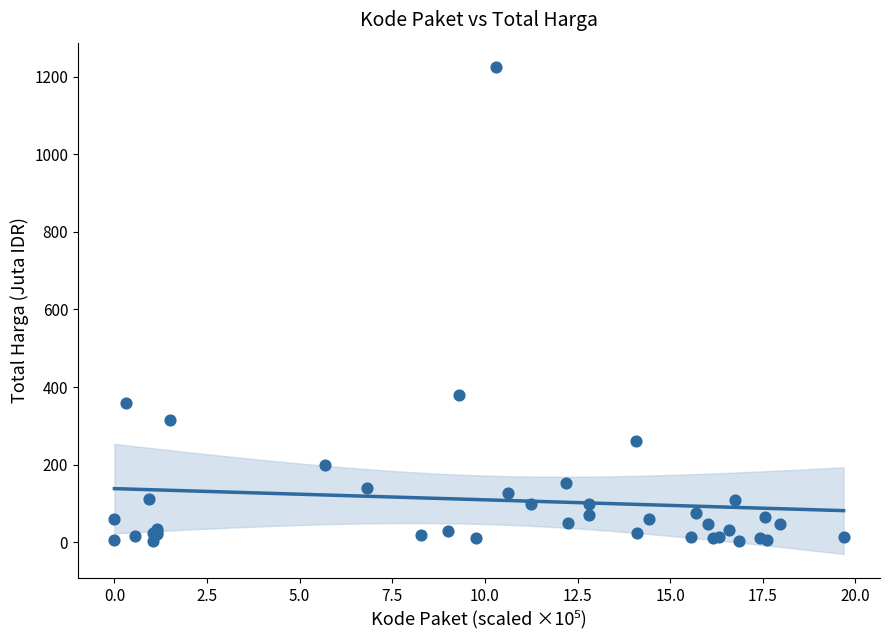

What Y value in the scatter plot is closest to 613?

379.1